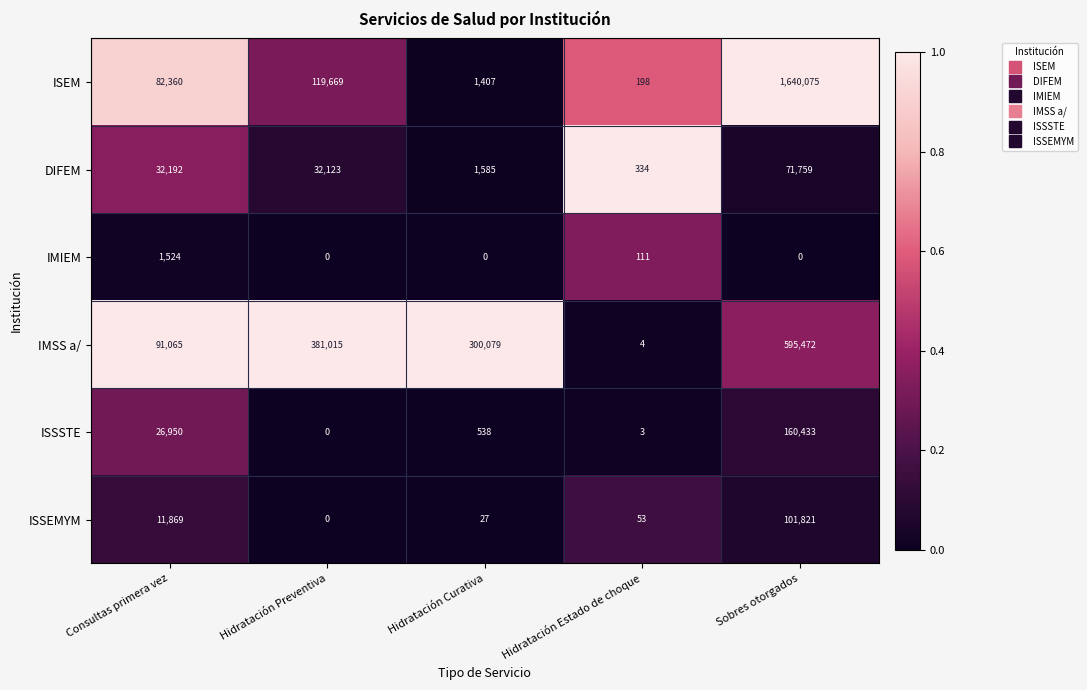

Which category has the highest value across all series?

Sobres otorgados